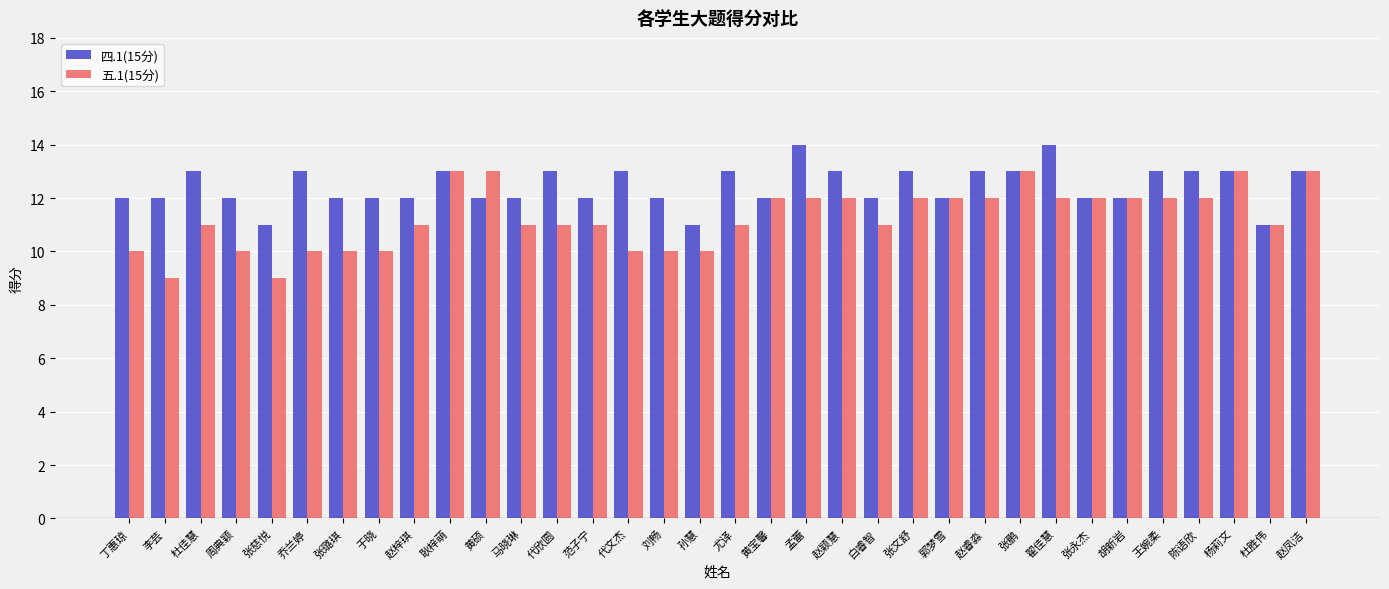

Which series has the widest spread of values?

五.1(15分)